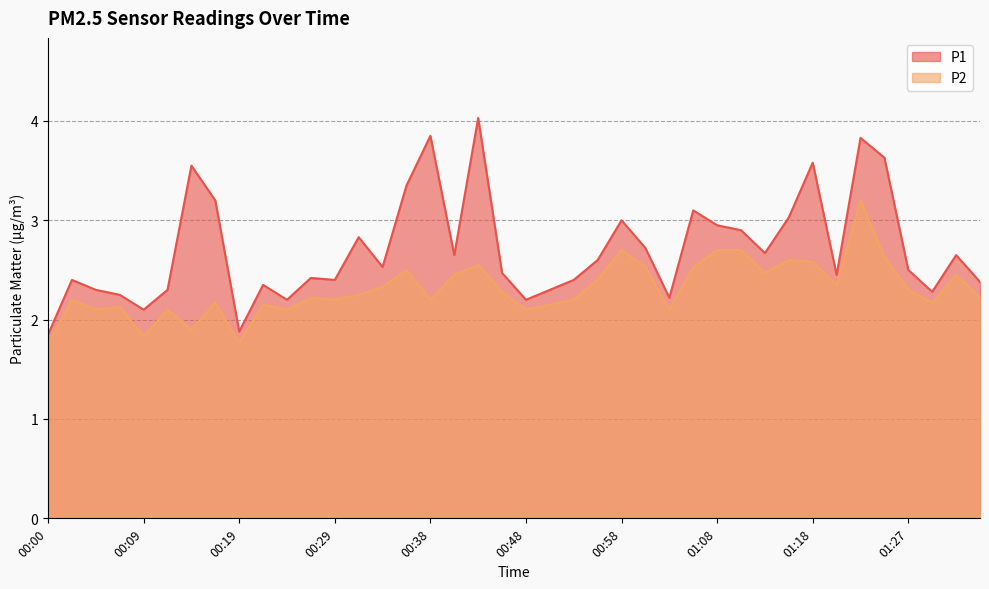

At which label does P2 first exceed 2?

00:02